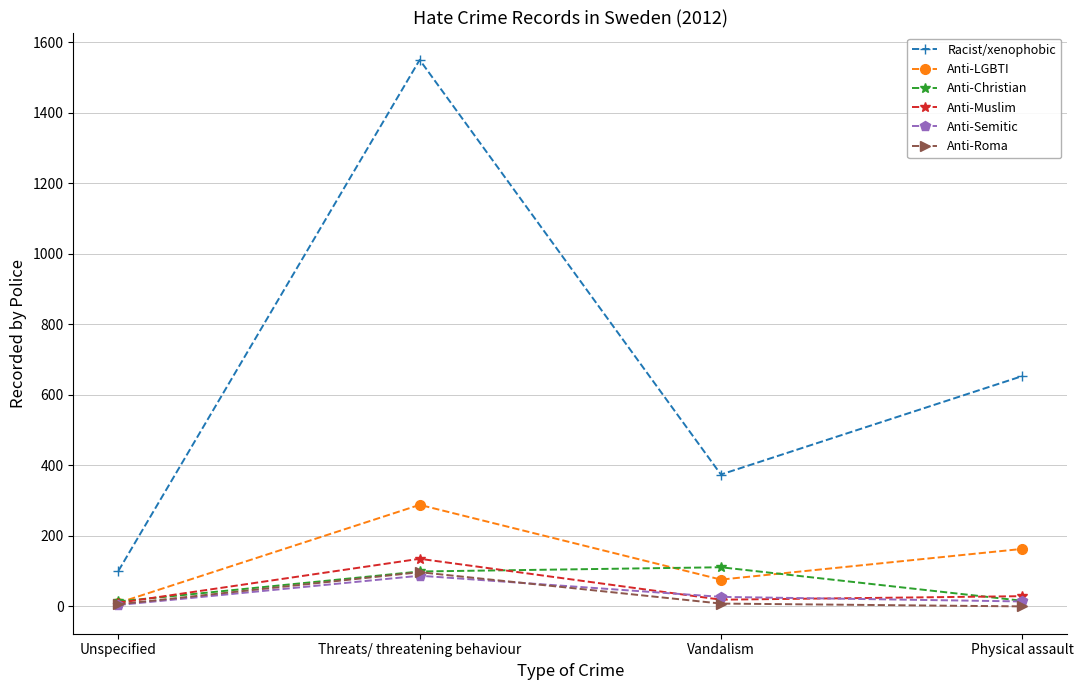

List the labels in order of Anti-LGBTI value, smallest first.

Unspecified, Vandalism, Physical assault, Threats/ threatening behaviour